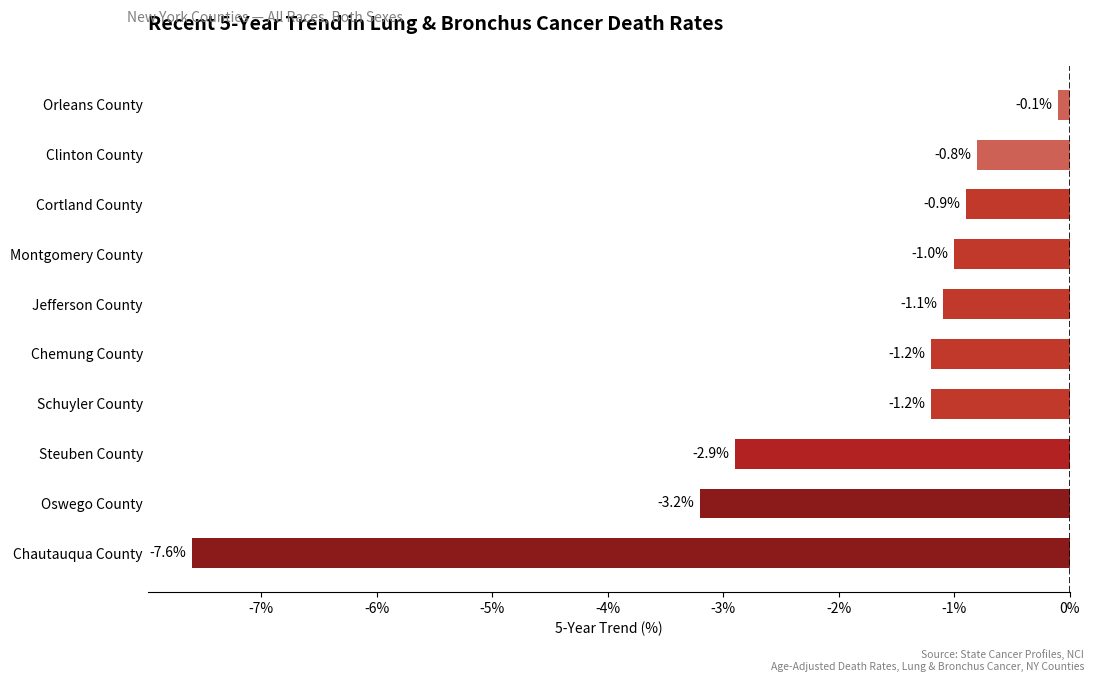

What is the sum of all values?

-20.0